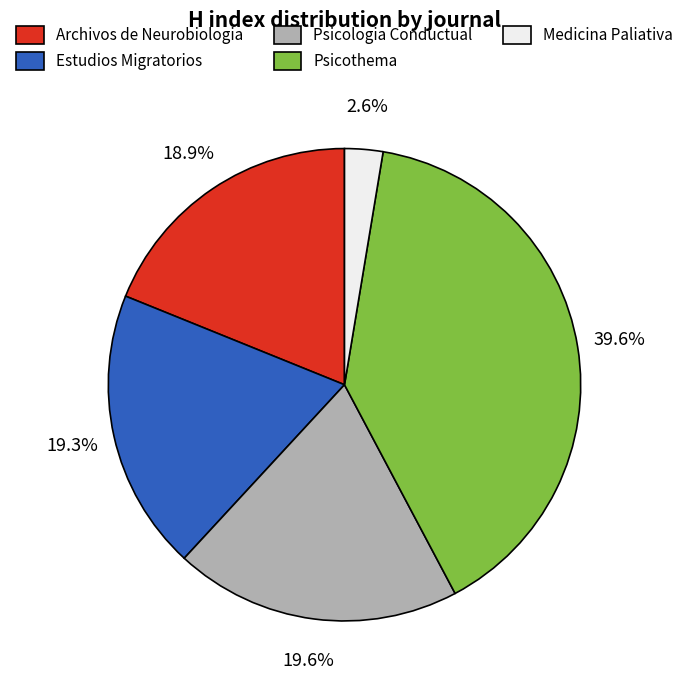

To the nearest percent, what is the difference between the Psicologia Conductual and Medicina Paliativa slice percentages?

17%